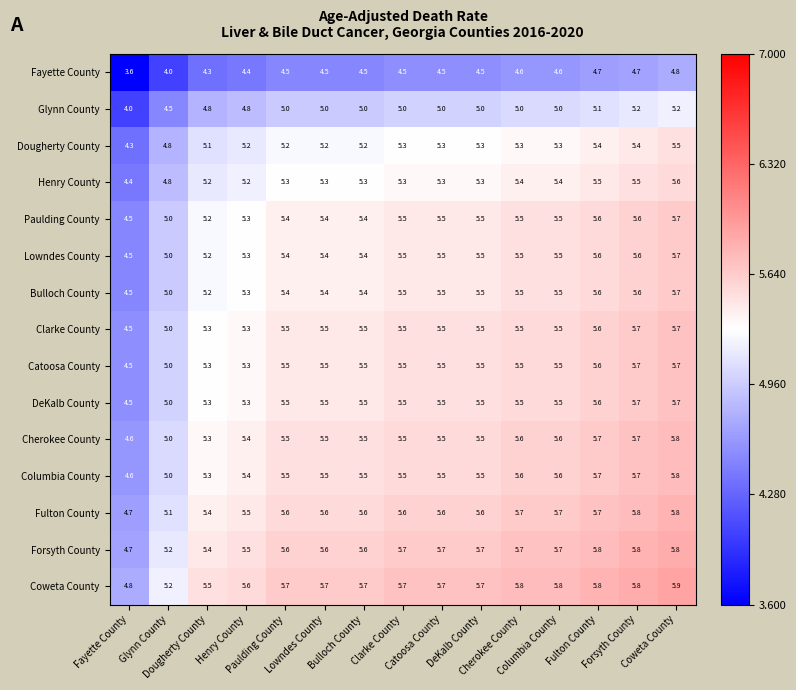

What is the minimum value shown in the chart?

3.6